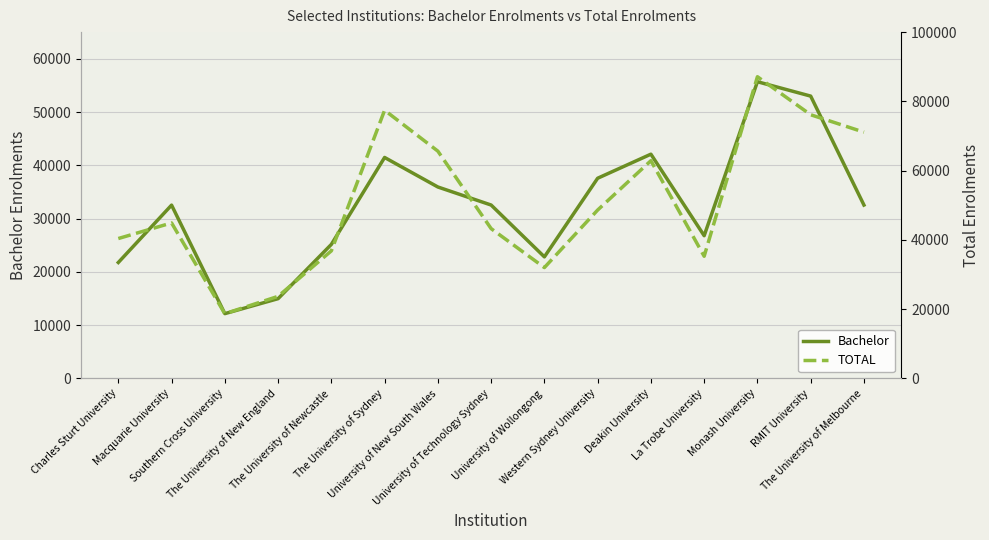

Reading left to right, transcribe all the data shown in this chart.

Bachelor: 21753	32524	12153	14964	25150	41469	35926	32540	22808	37567	42086	26784	55687	52987	32536
TOTAL: 40385	44895	18676	23691	36829	77431	65622	43251	32000	48614	62868	35269	87115	76132	71104